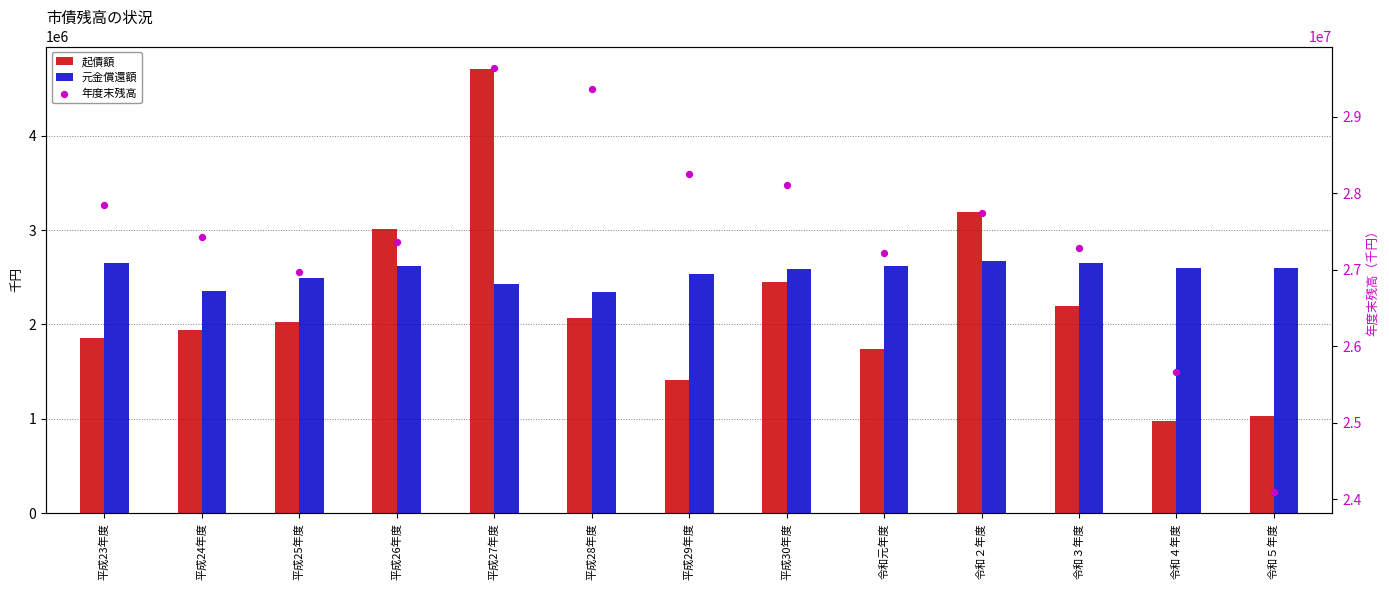

At which category is the sum across all series the highest?

平成27年度